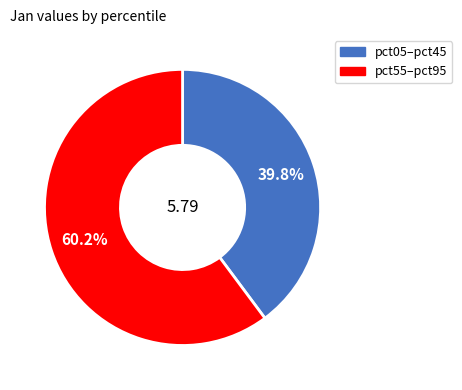

Is there a majority slice in this chart?

Yes